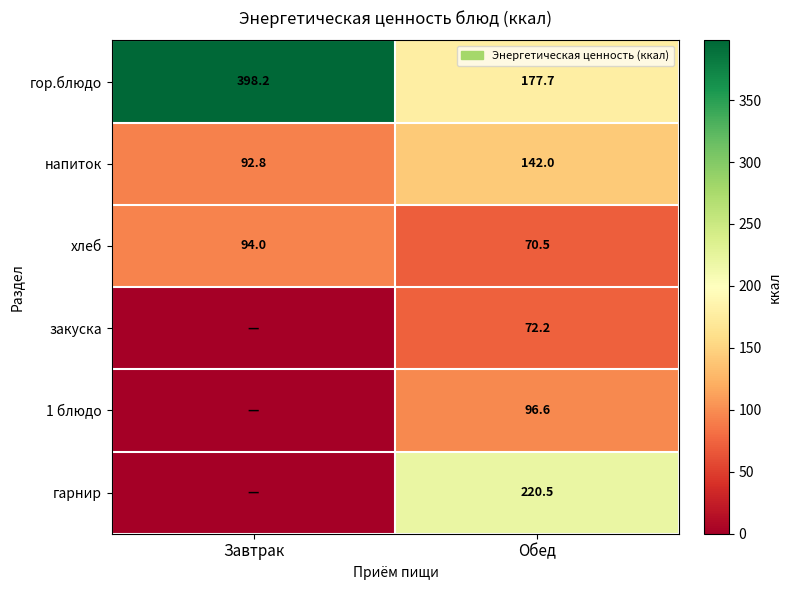

The value of гор.блюдо at Обед is 177.7. True or false?

True